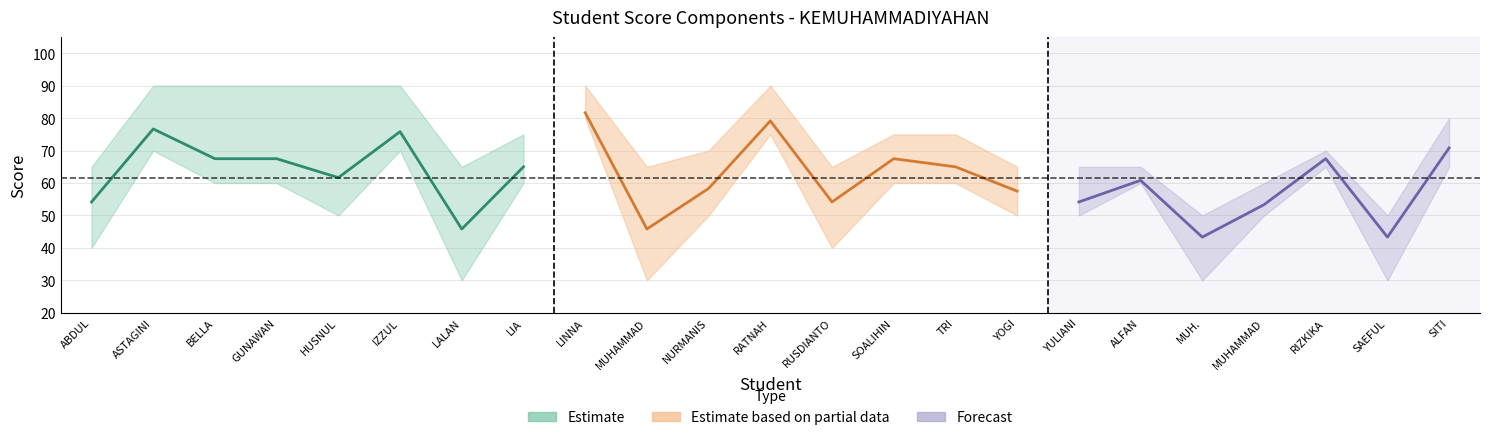

Does the chart have visible grid lines?

Yes